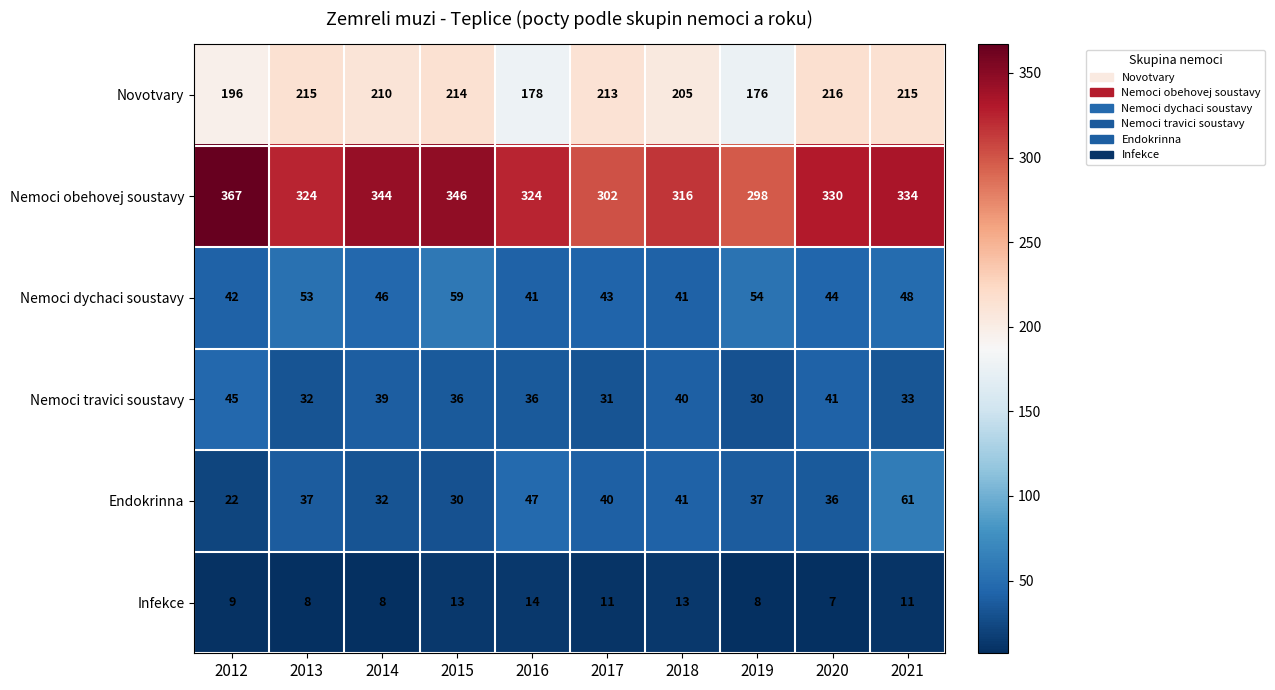

Where does the Nemoci travici soustavy series first go above 36?

2012